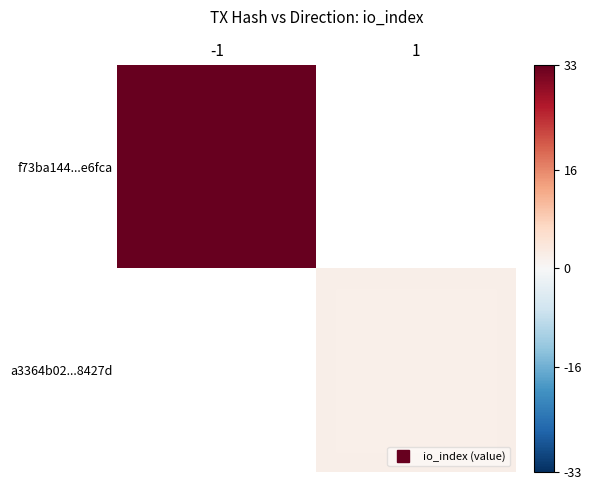

At which category is the sum across all series the highest?

1